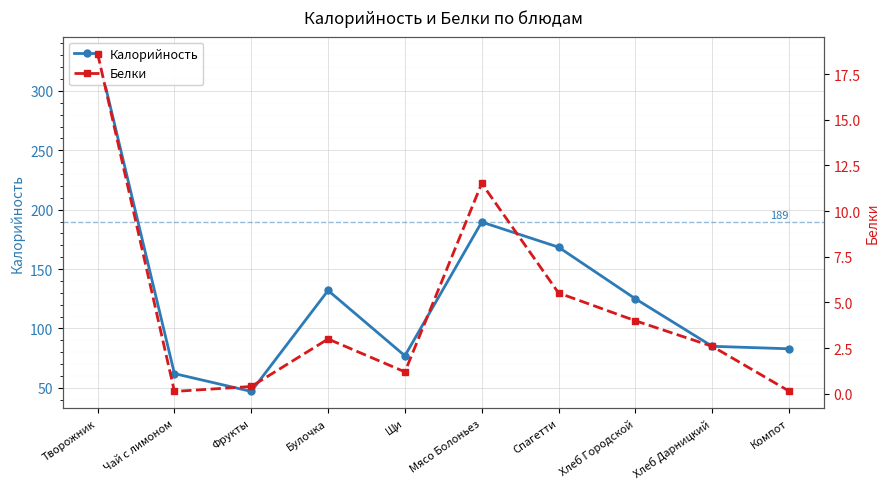

Where does the Калорийность series first go above 125?

Творожник